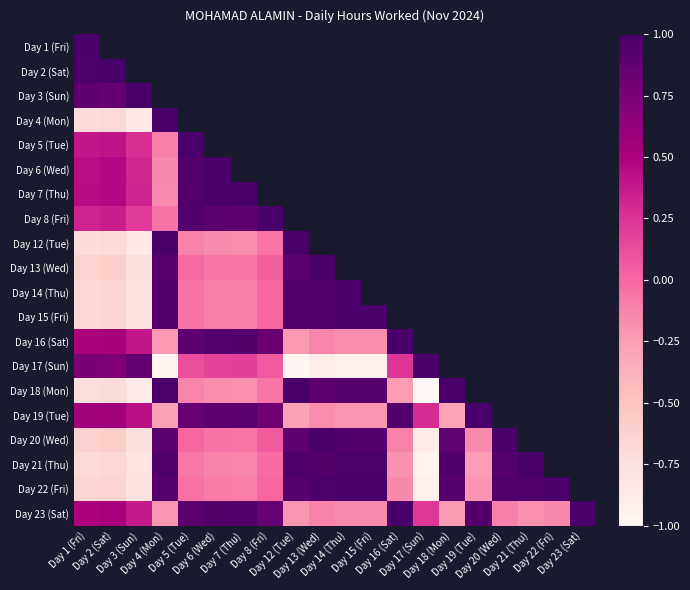

Between Day 18 (Mon) and Day 22 (Fri), which is larger?

Day 22 (Fri)